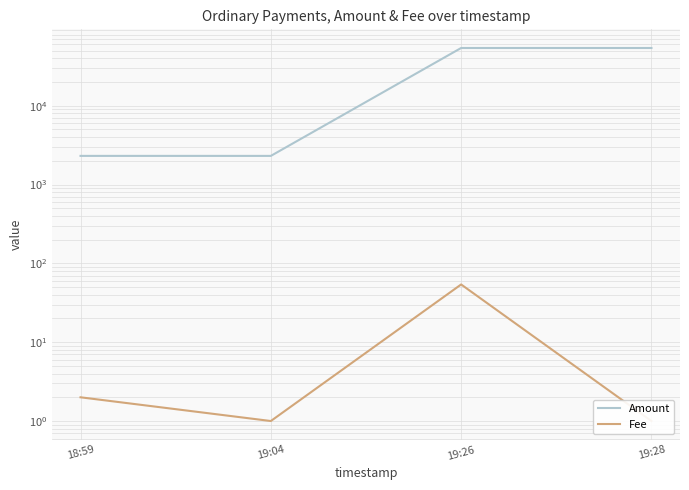

Reading right to left, transcribe all the data shown in this chart.

Amount: 19:28=53972.5	19:26=53973.5	19:04=2308.0	18:59=2309.0
Fee: 19:28=1.0	19:26=54.0	19:04=1.0	18:59=2.0